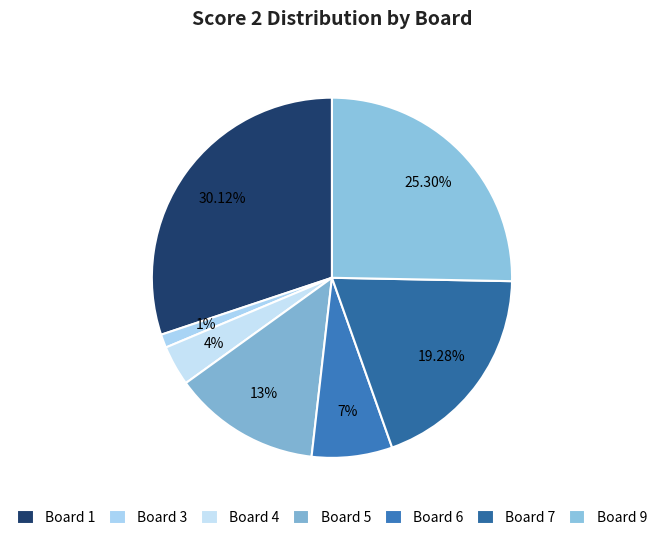

To the nearest percent, what is the difference between the Board 1 and Board 3 slice percentages?

29%